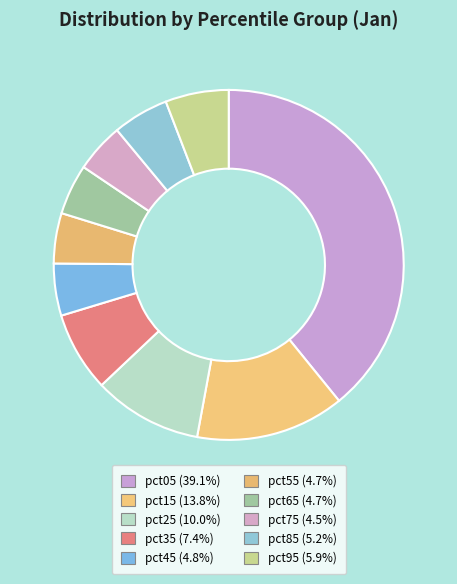

Does any single category account for the majority?

No